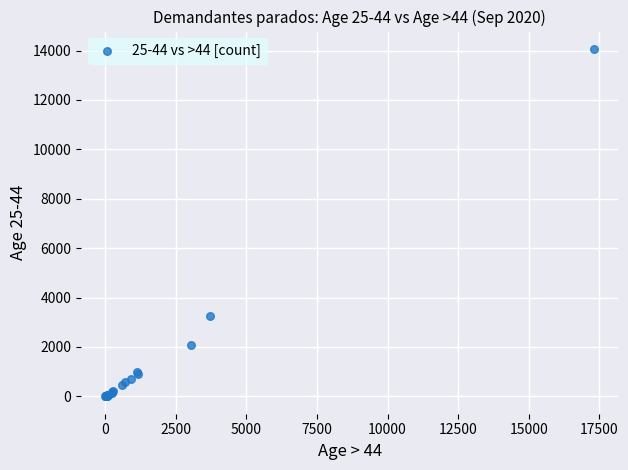

What Y value in the scatter plot is closest to 7033?

3271